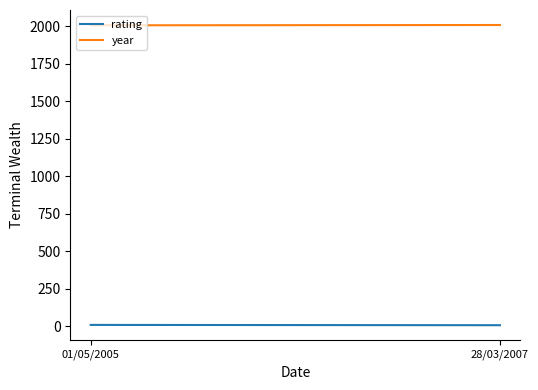

Is this an area chart (filled region under the line)?

No